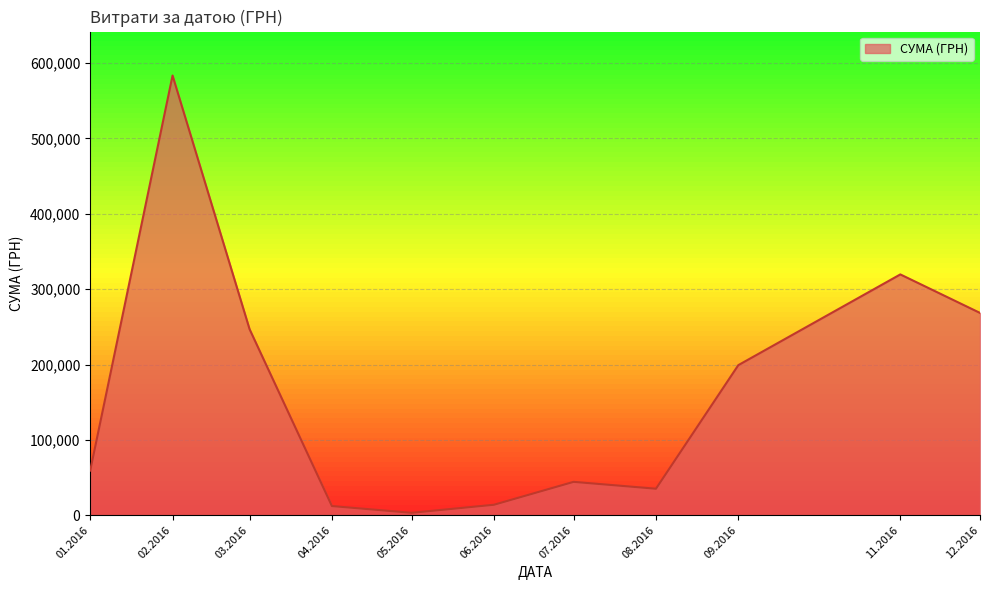

What is the greatest value displayed?

583556.1